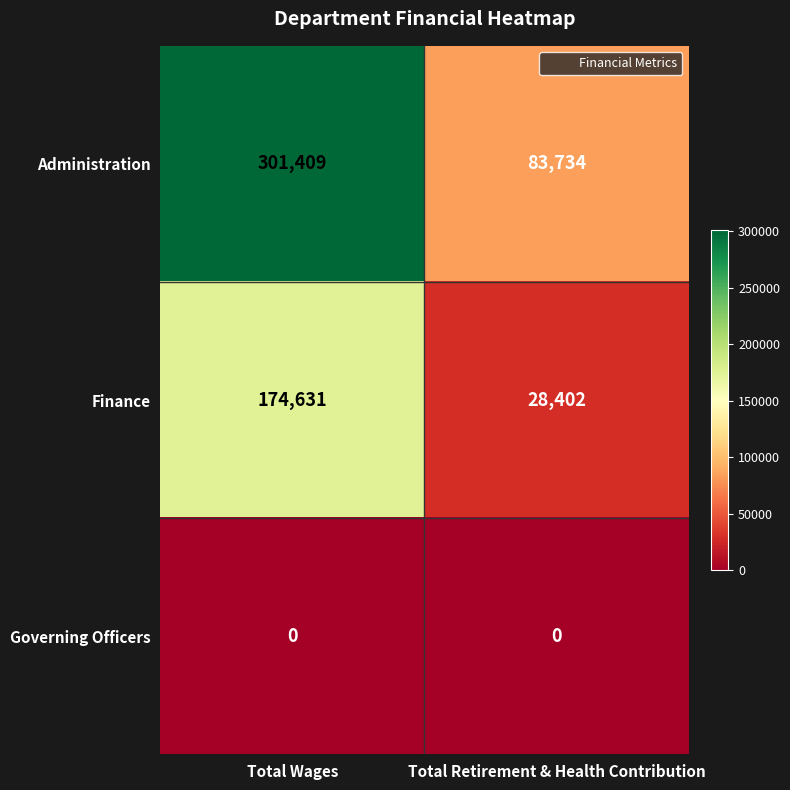

Reading right to left, list all the values displayed in this chart.

Administration: 83734	301409
Finance: 28402	174631
Governing Officers: 0	0